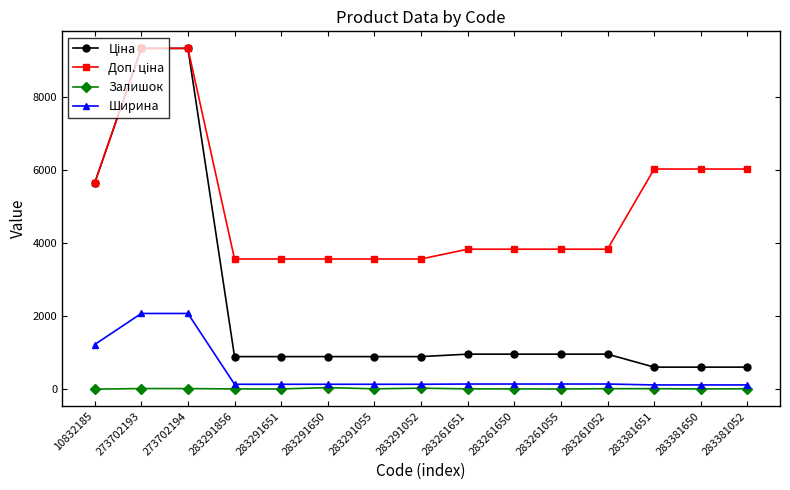

At which label is Ширина closest to 1092?

10832185